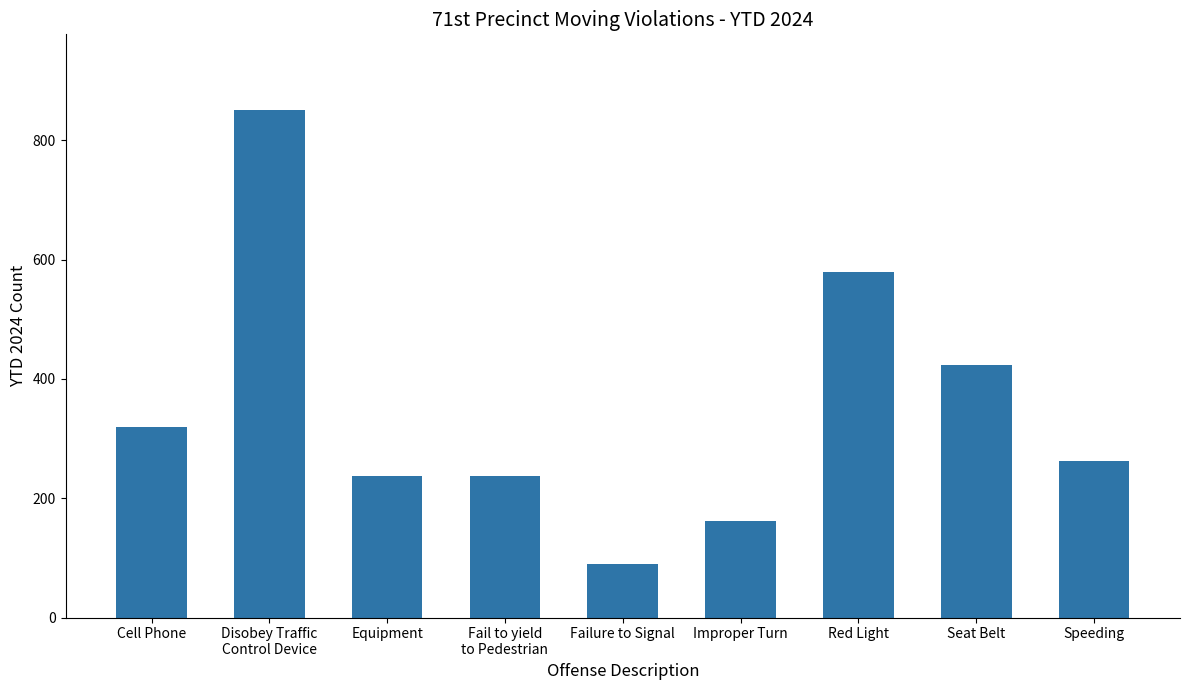

The chart shows a value of 423 at Seat Belt. True or false?

True